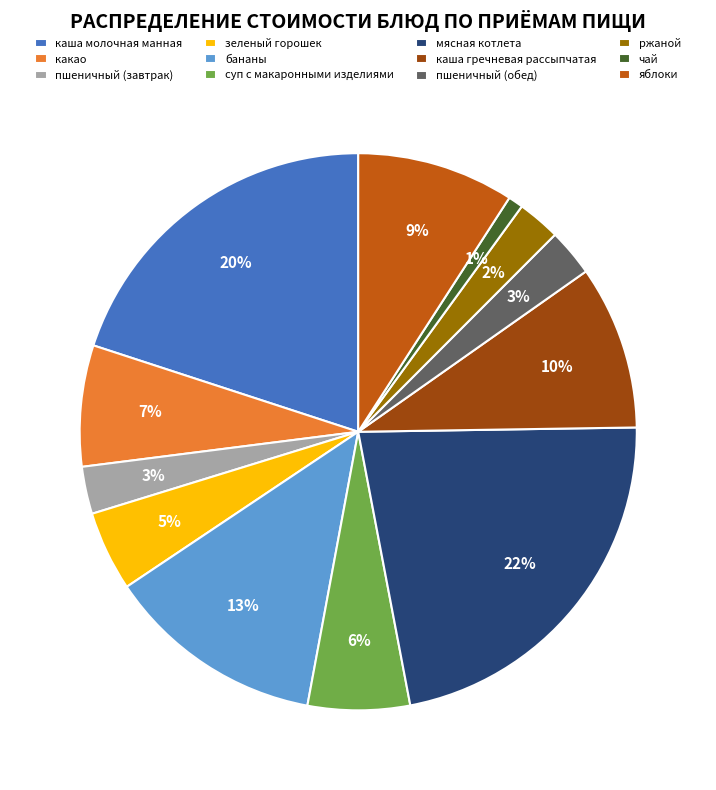

Is the sum of какао and мясная котлета greater than half?

No